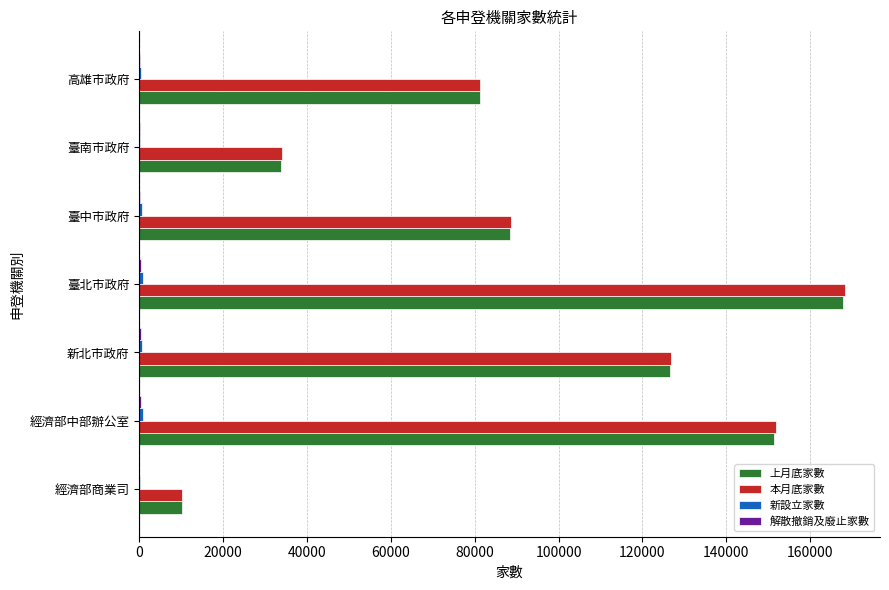

Count the number of data series in this chart.

4